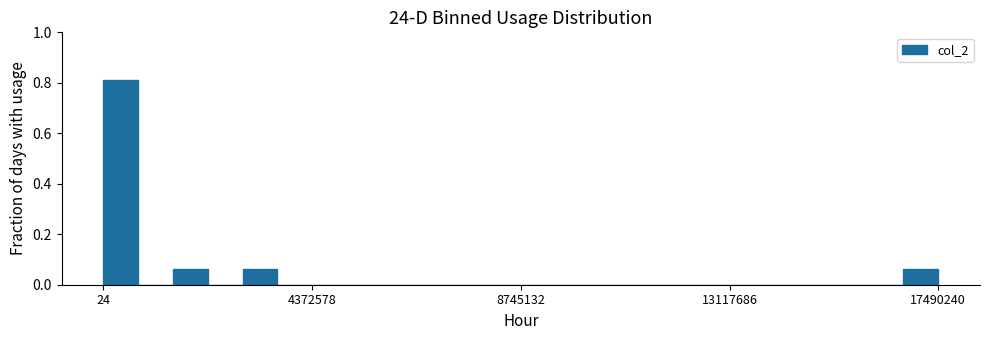

Read against the x-axis, roughly where is the centre of the tallest bar?

500000